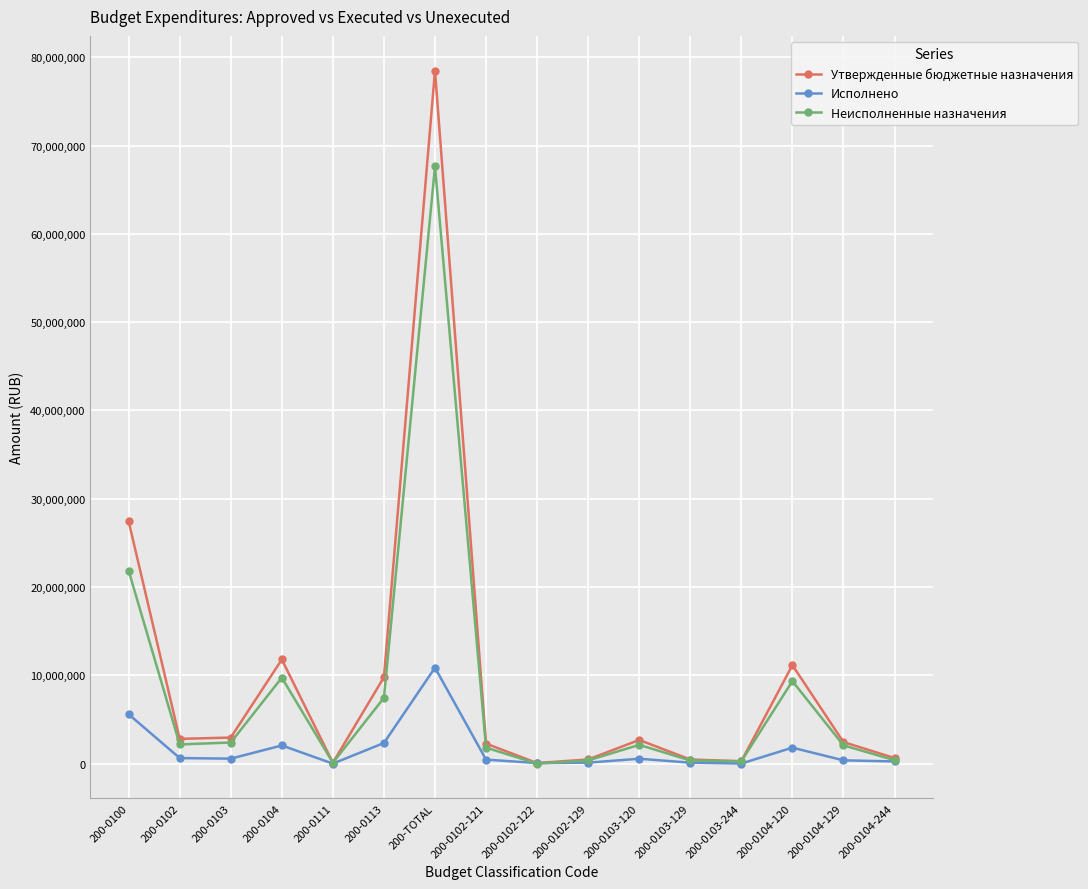

Between 200-0104-129 and 200-0104-244, which series saw the biggest shift?

Утвержденные бюджетные назначения